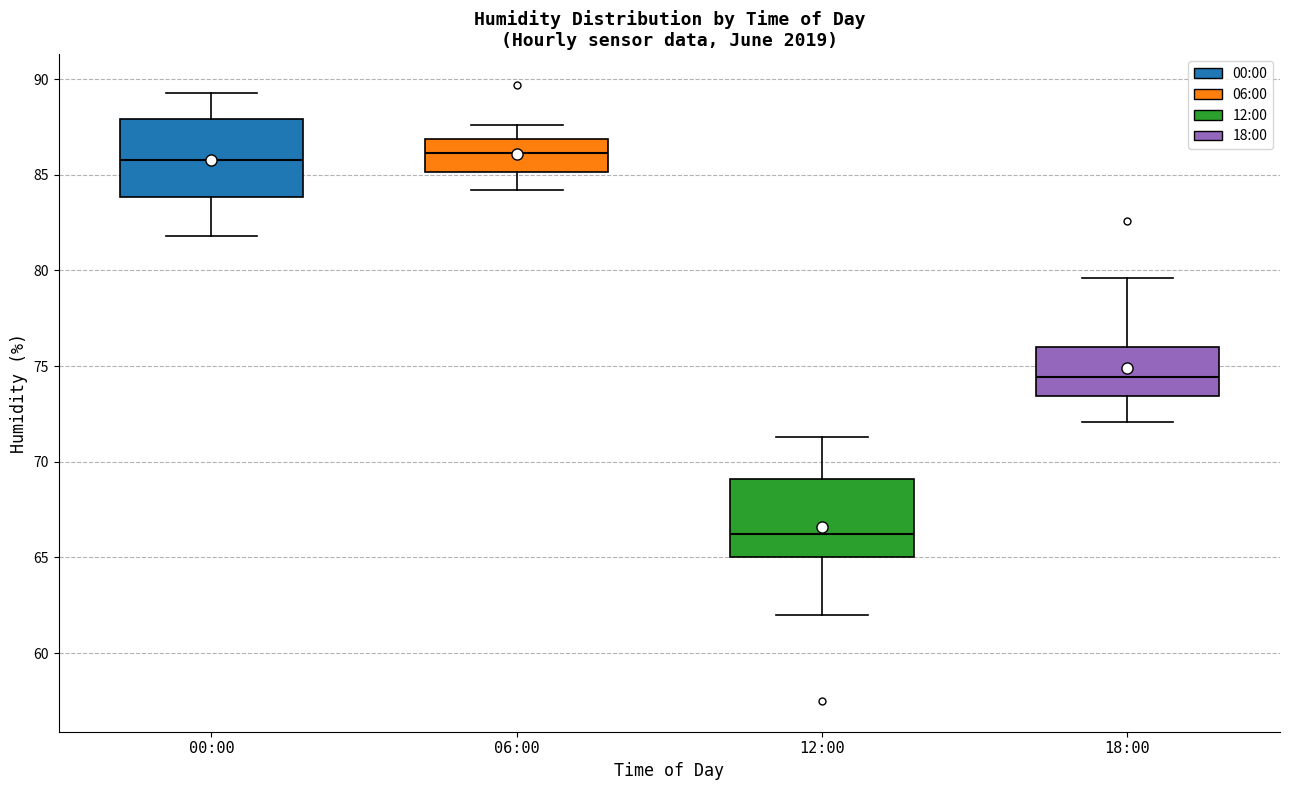

Reading left to right, transcribe this box plot: for each box, give where its median line is, the range the box spans, and where its two whiskers end, as read against the y-axis. The values are not printed on the chart, so give them approximately, as read against the axis.

00:00: median 86.0, box 84.0 to 88.0, whiskers 82.0 to 89.5
06:00: median 86.0, box 85.0 to 87.0, whiskers 84.0 to 87.5
12:00: median 66.5, box 65.0 to 69.0, whiskers 62.0 to 71.5
18:00: median 74.5, box 73.5 to 76.0, whiskers 72.0 to 79.5